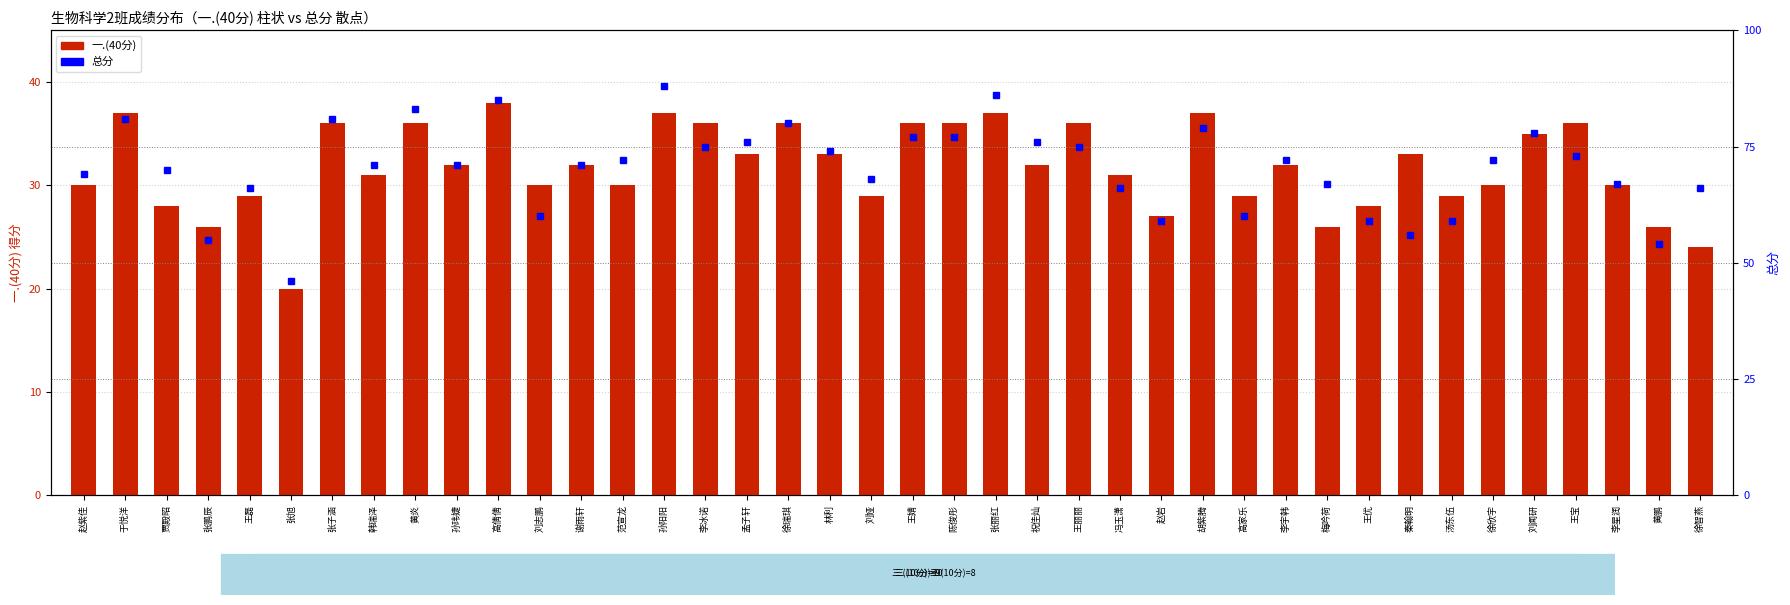

Where does the 总分 series first go above 72?

于悦洋